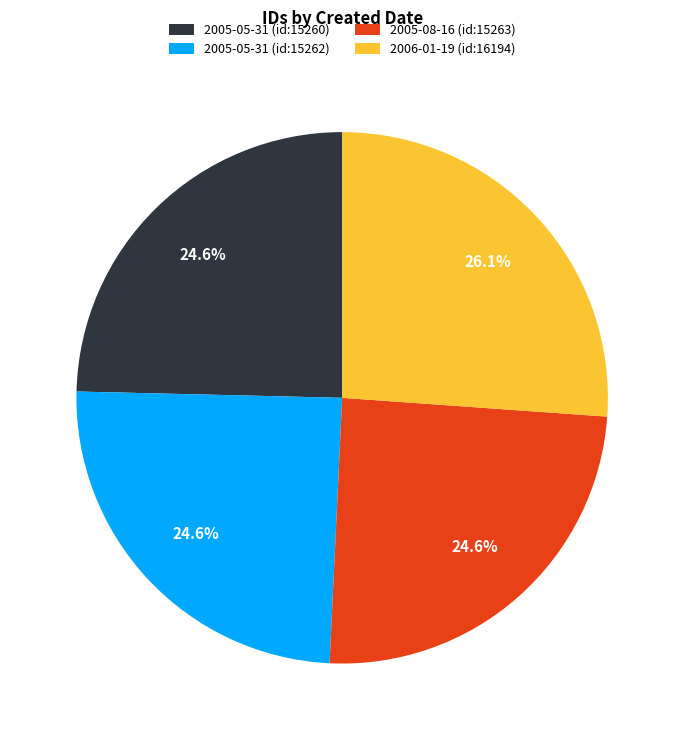

Is there any slice that represents more than half of the pie?

No